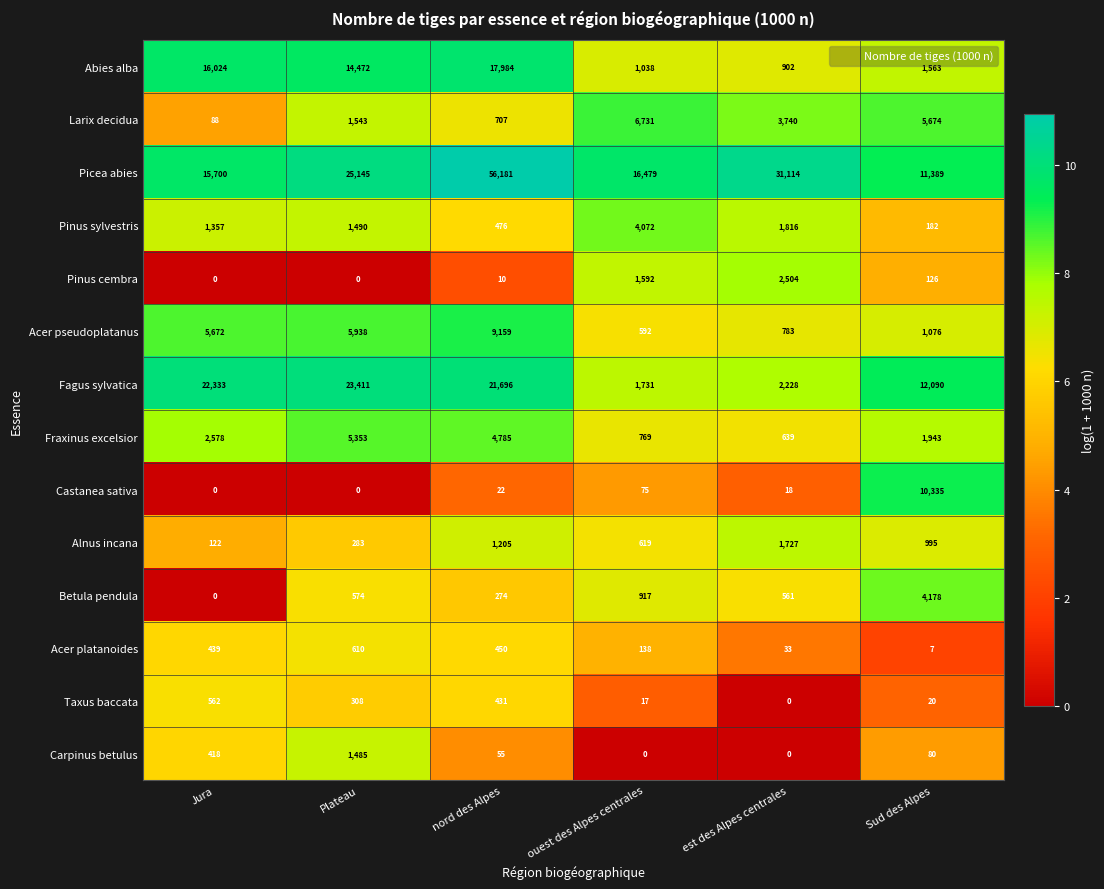

True or false: Picea abies has a value of 15700 at Jura.

True